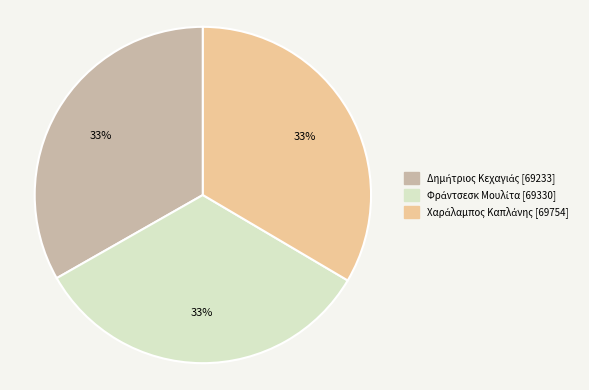

Is there any slice that represents more than half of the pie?

No